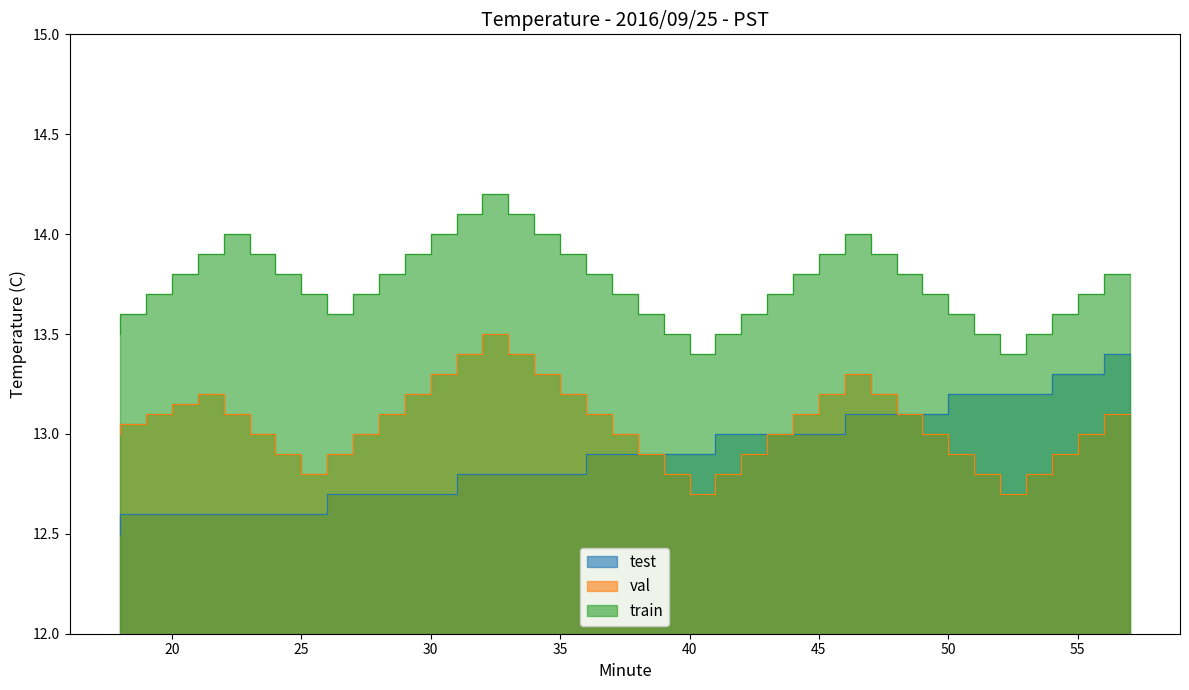

Rank the series at 45 from highest to lowest value.

train, val, test